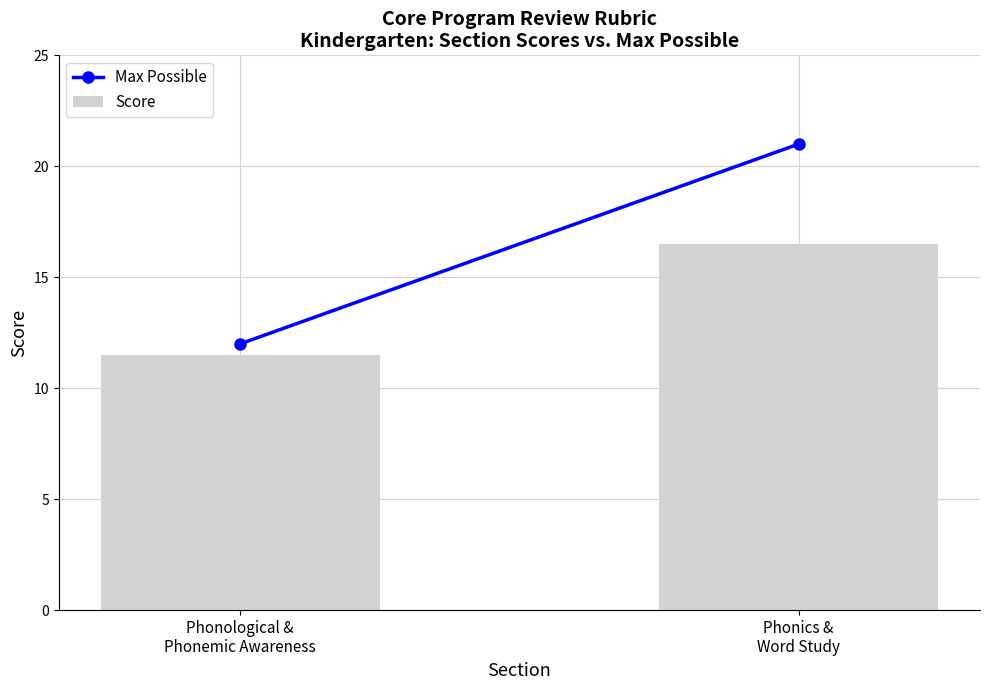

How many data points does each series have?

2